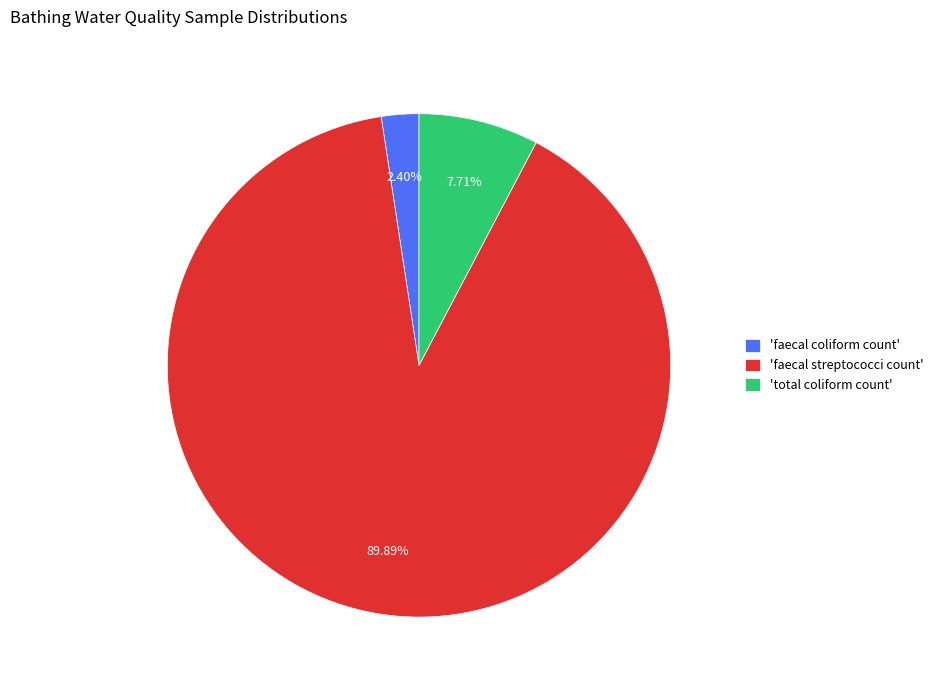

Which slice is the largest?

'faecal streptococci count'